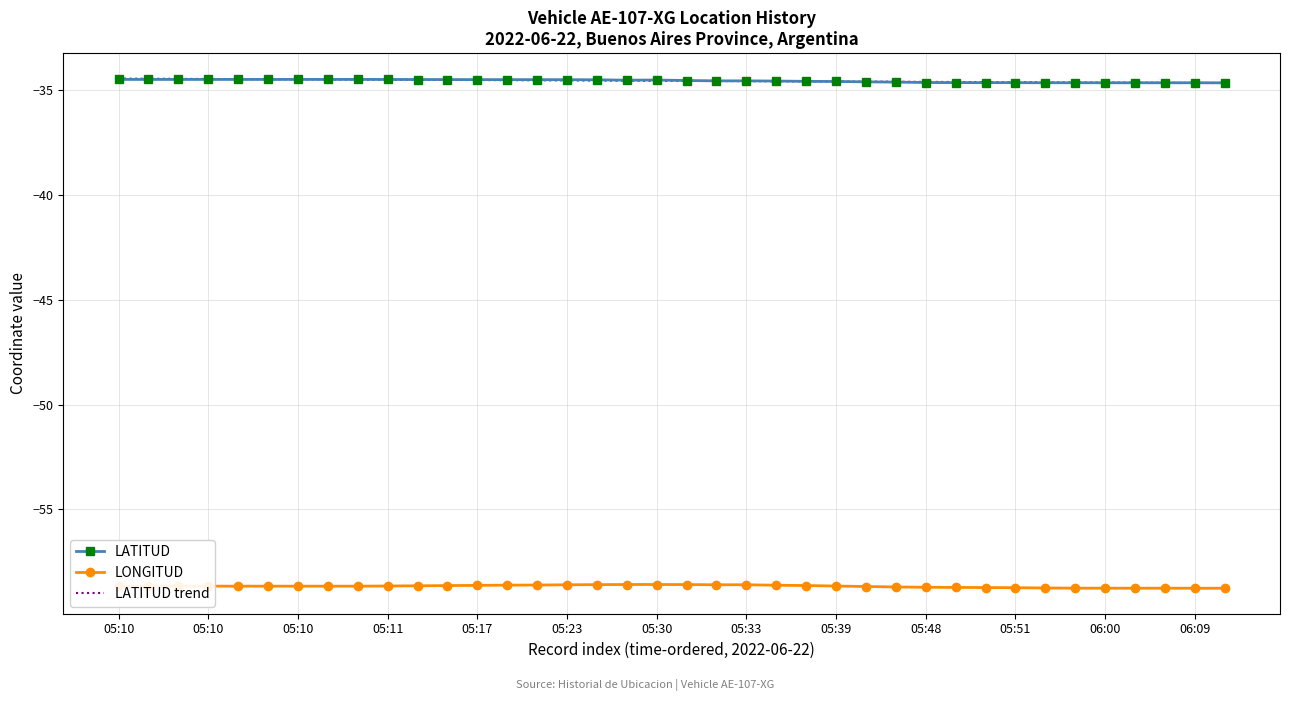

At how many categories does at least one series exceed -50?

38